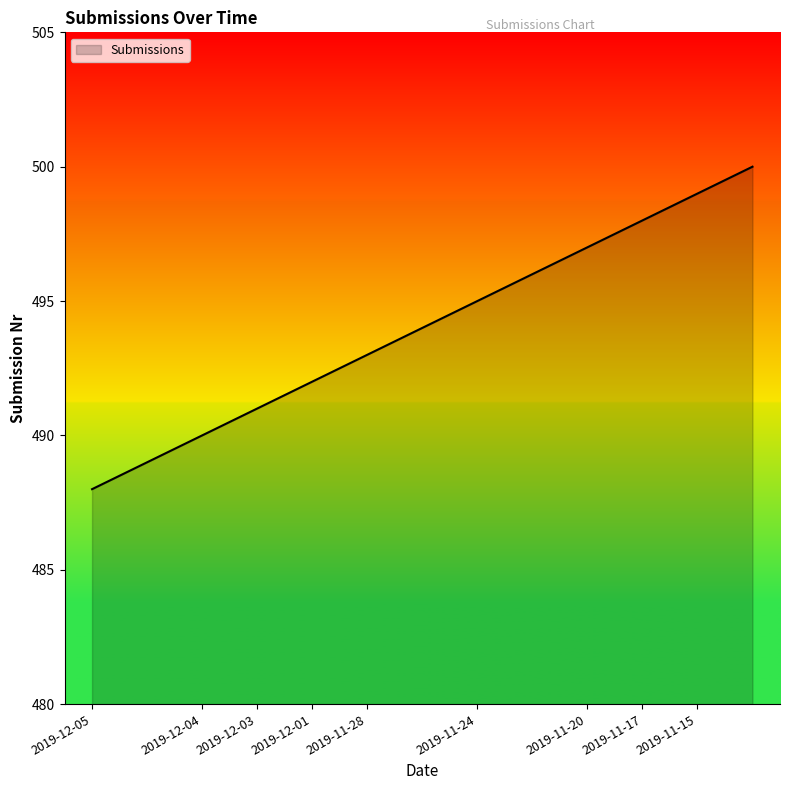

What is the difference between the maximum and minimum values?

12